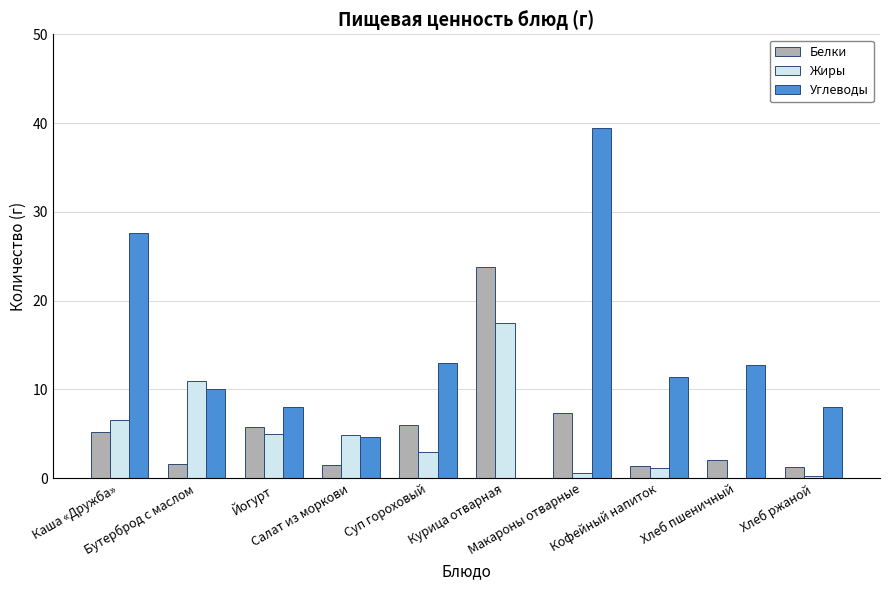

At which label does Жиры first exceed 4?

Каша «Дружба»